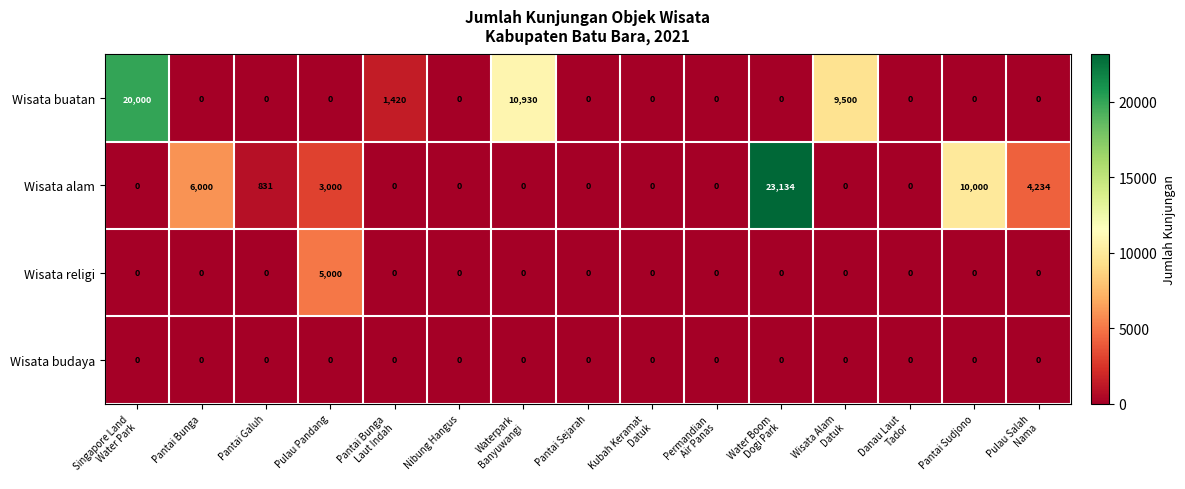

Which series has the largest total across all categories?

Wisata alam